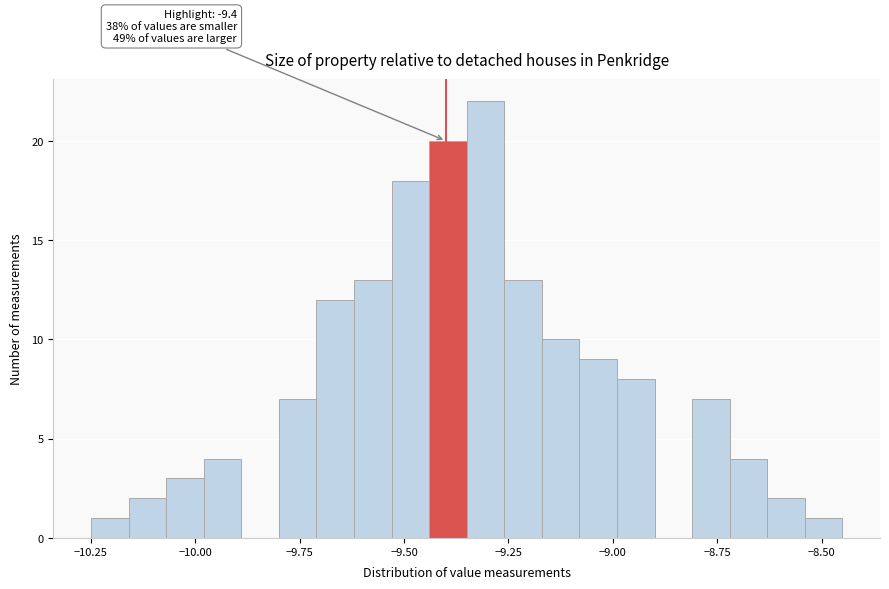

Read against the x-axis, roughly where is the centre of the tallest bar?

-9.30